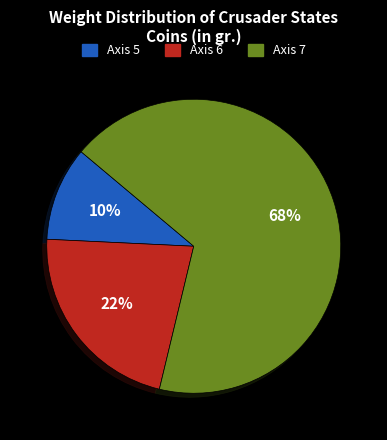

To the nearest percent, what is the combined percentage of Axis 6 and Axis 5?

32%